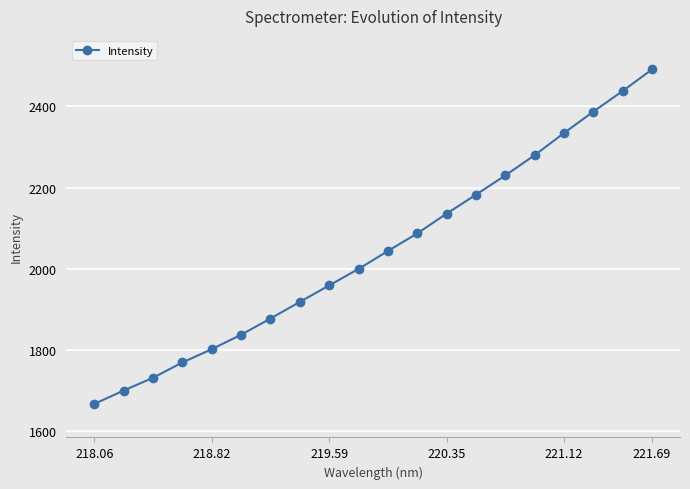

What is the average value?

2043.3